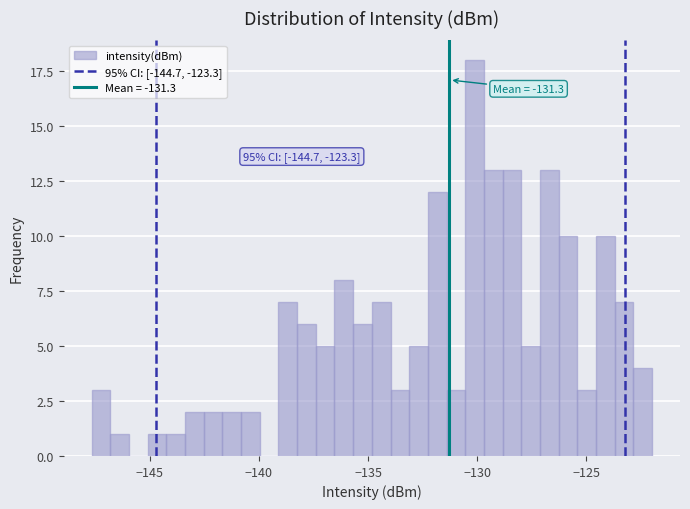

Read against the x-axis, roughly where is the centre of the tallest bar?

-130.0